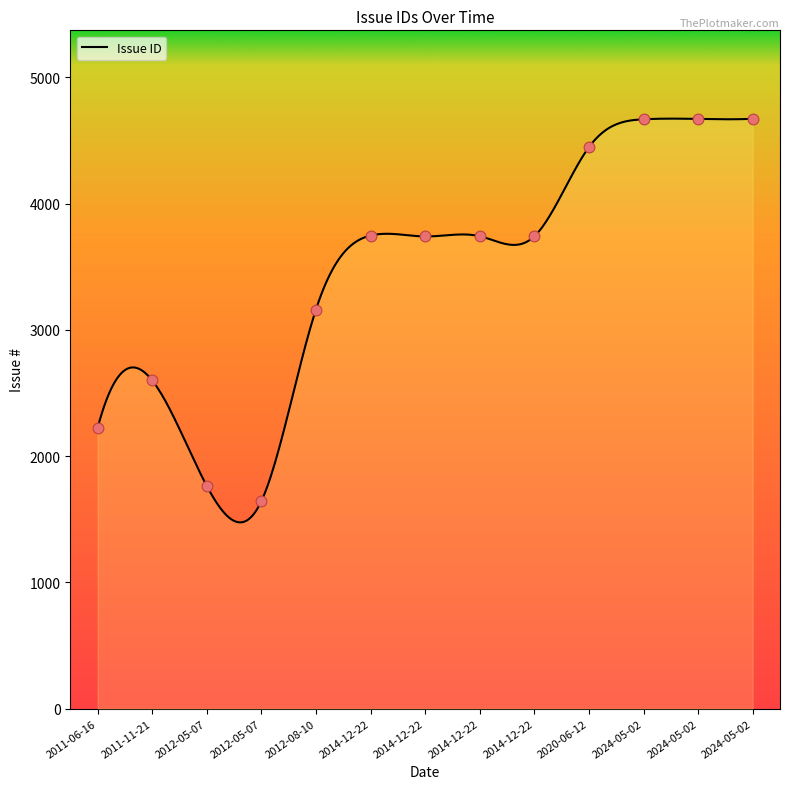

What is the change in value from 2024-05-02 to 2012-05-07?

-3028